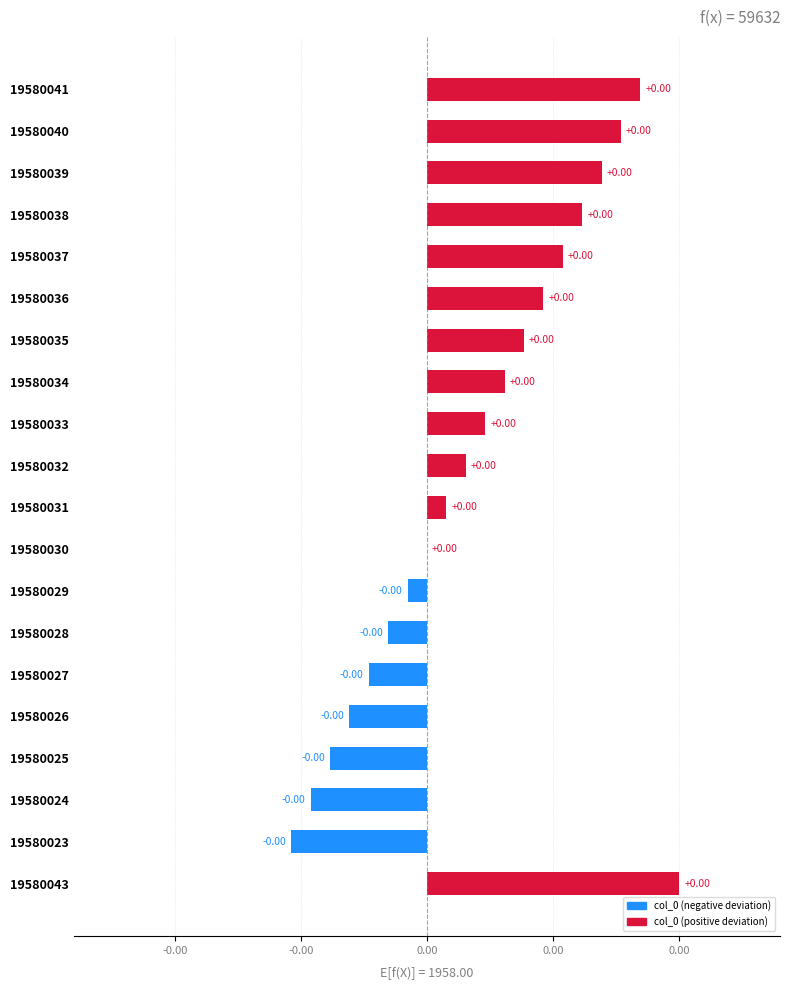

Are the bars horizontal?

Yes